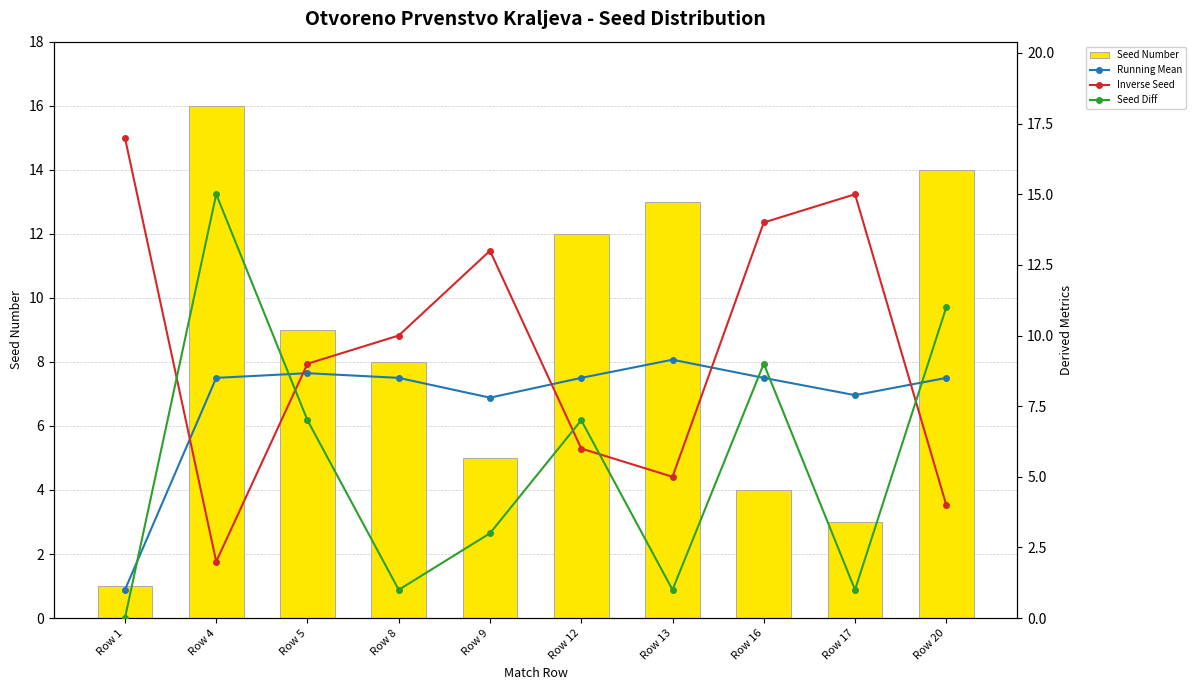

What is the value of the Inverse Seed bar at the 4th from the left?

10.0